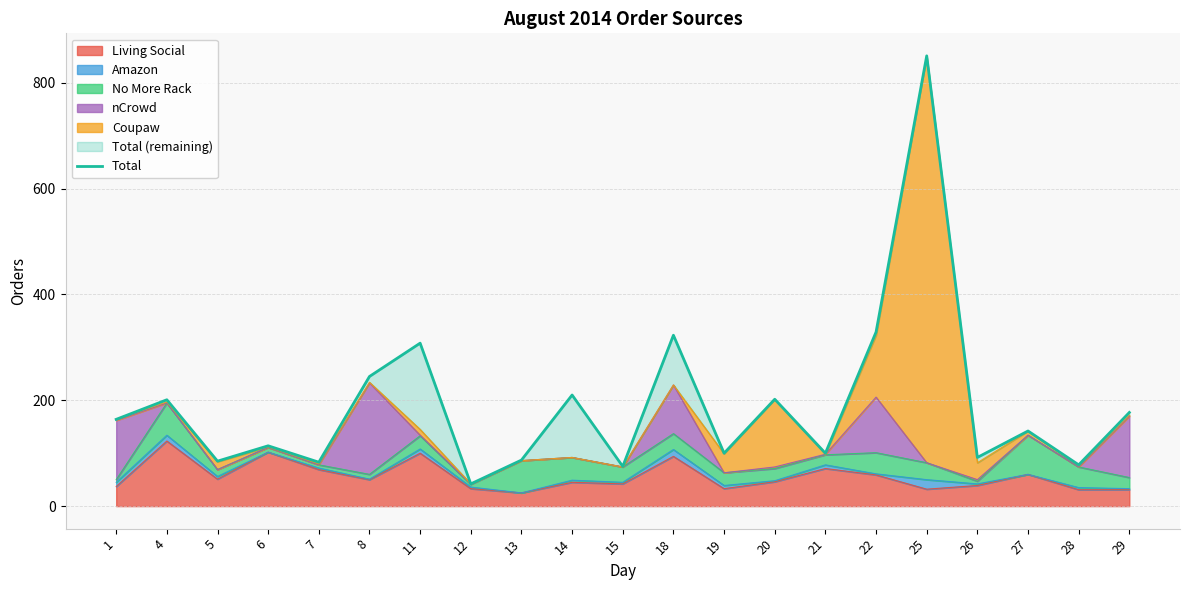

How many lines are shown in the chart?

1